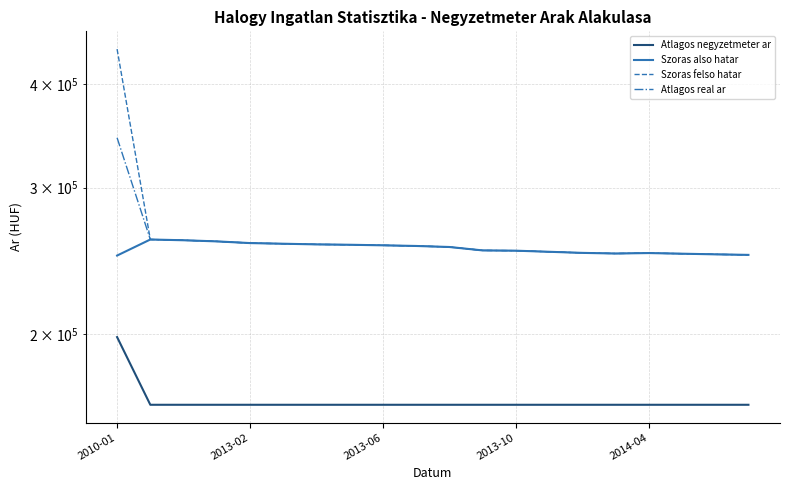

True or false: Atlagos negyzetmeter ar and Atlagos real ar intersect in this chart.

False